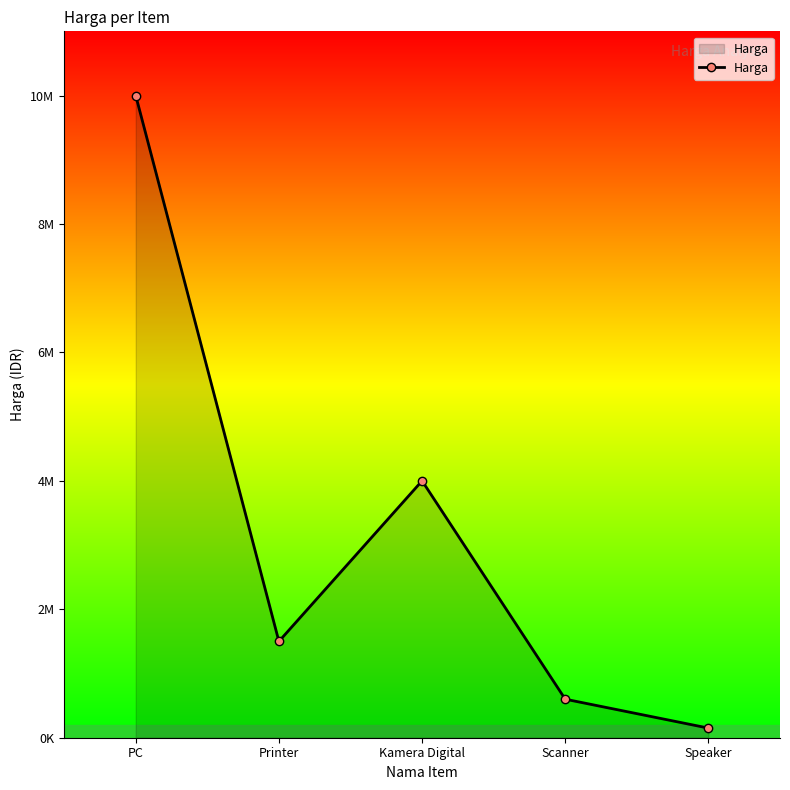

Which label corresponds to the smallest value in the chart?

Speaker